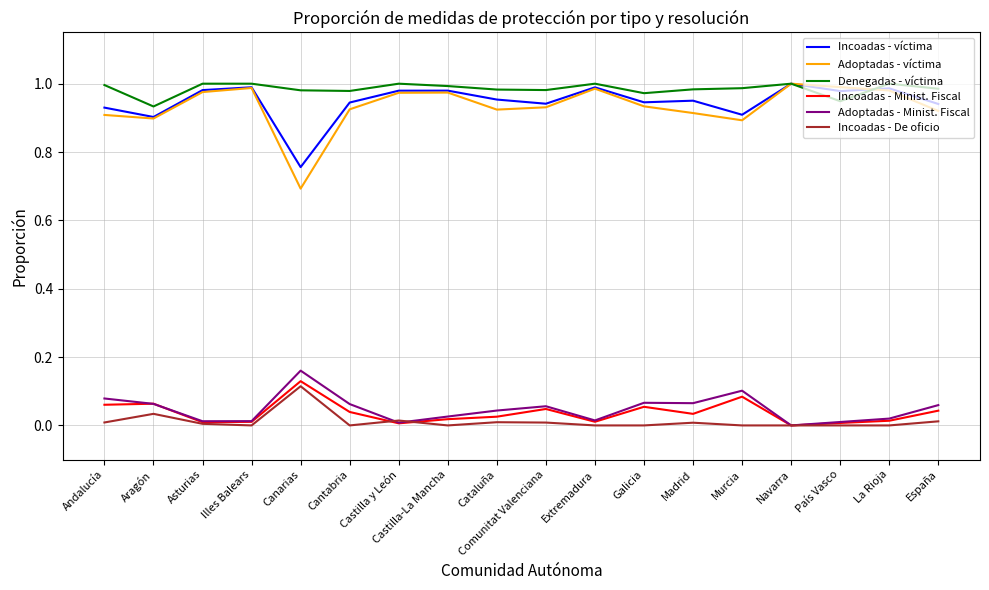

True or false: Incoadas - De oficio and Adoptadas - víctima intersect in this chart.

False